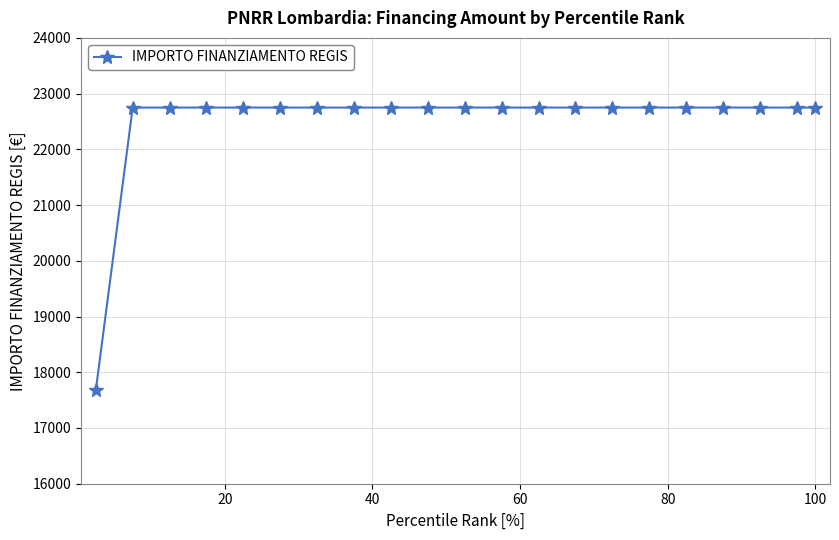

What is the average value?

22508.3